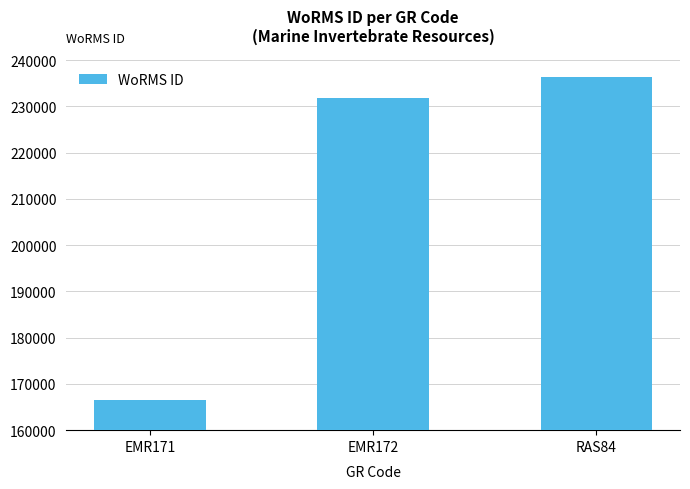

What is the label of the 2nd bar from the left?

EMR172